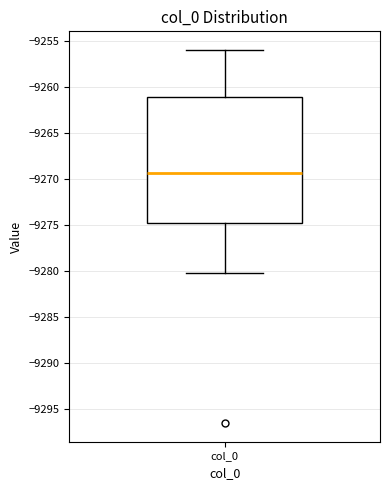

Where does the upper whisker of the box for col_0 end on the y-axis? The values are not printed on the chart, so give them approximately, as read against the axis.

-9256.0